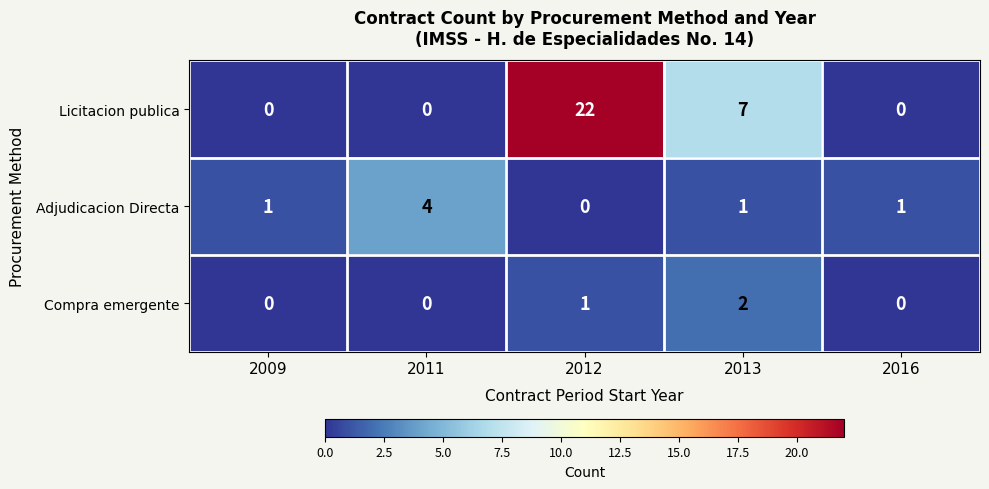

What is the difference between the Licitacion publica values at 2009 and 2012?

22